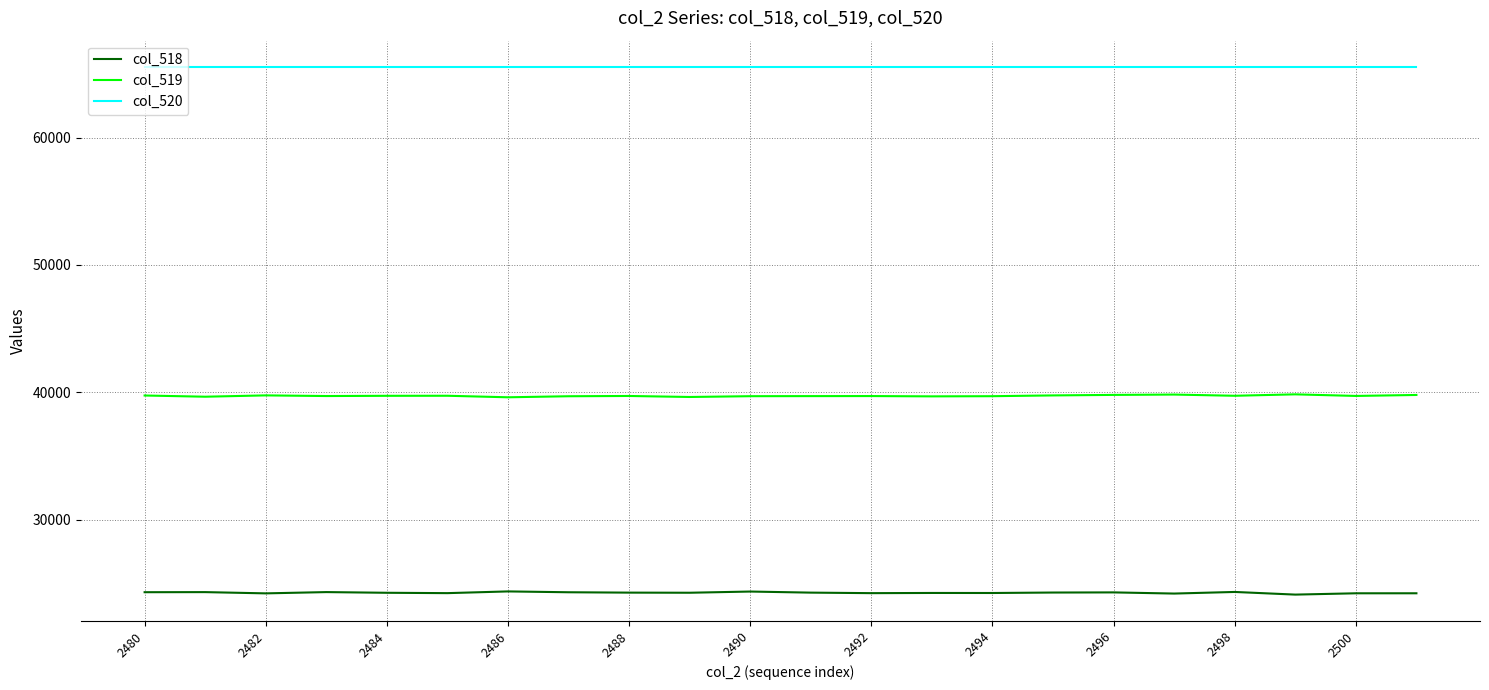

What is the highest value of the col_519 series?

39844